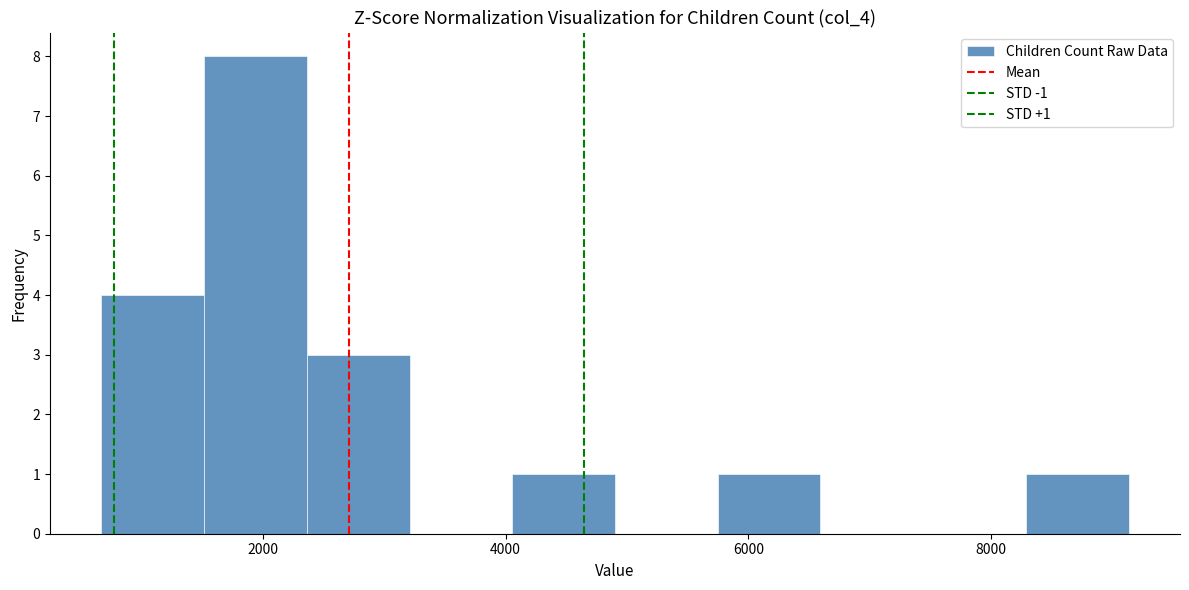

Which range on the x-axis has the tallest bar?

1600 to 2400